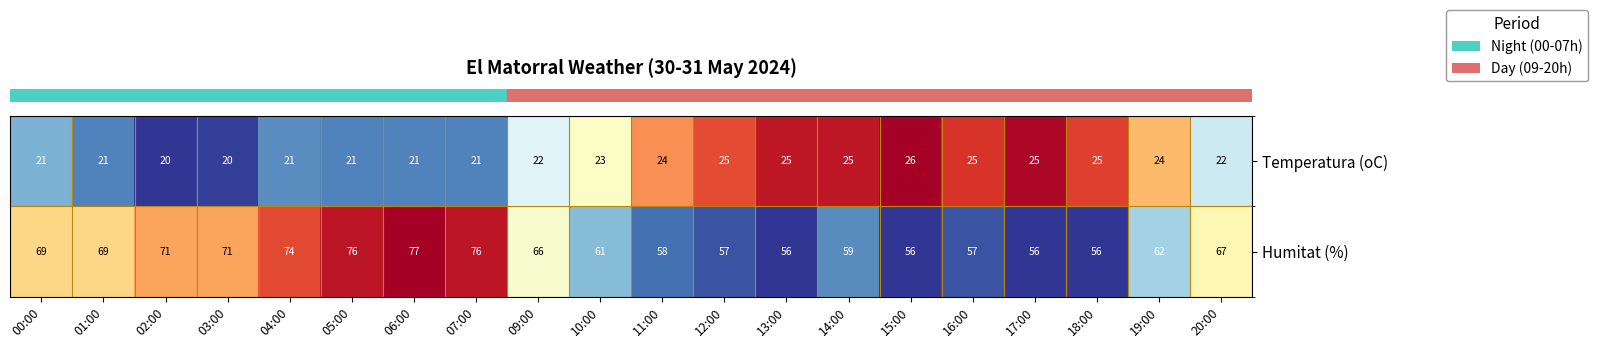

Is it true that Temperatura (oC) equals 24 at 11:00?

True